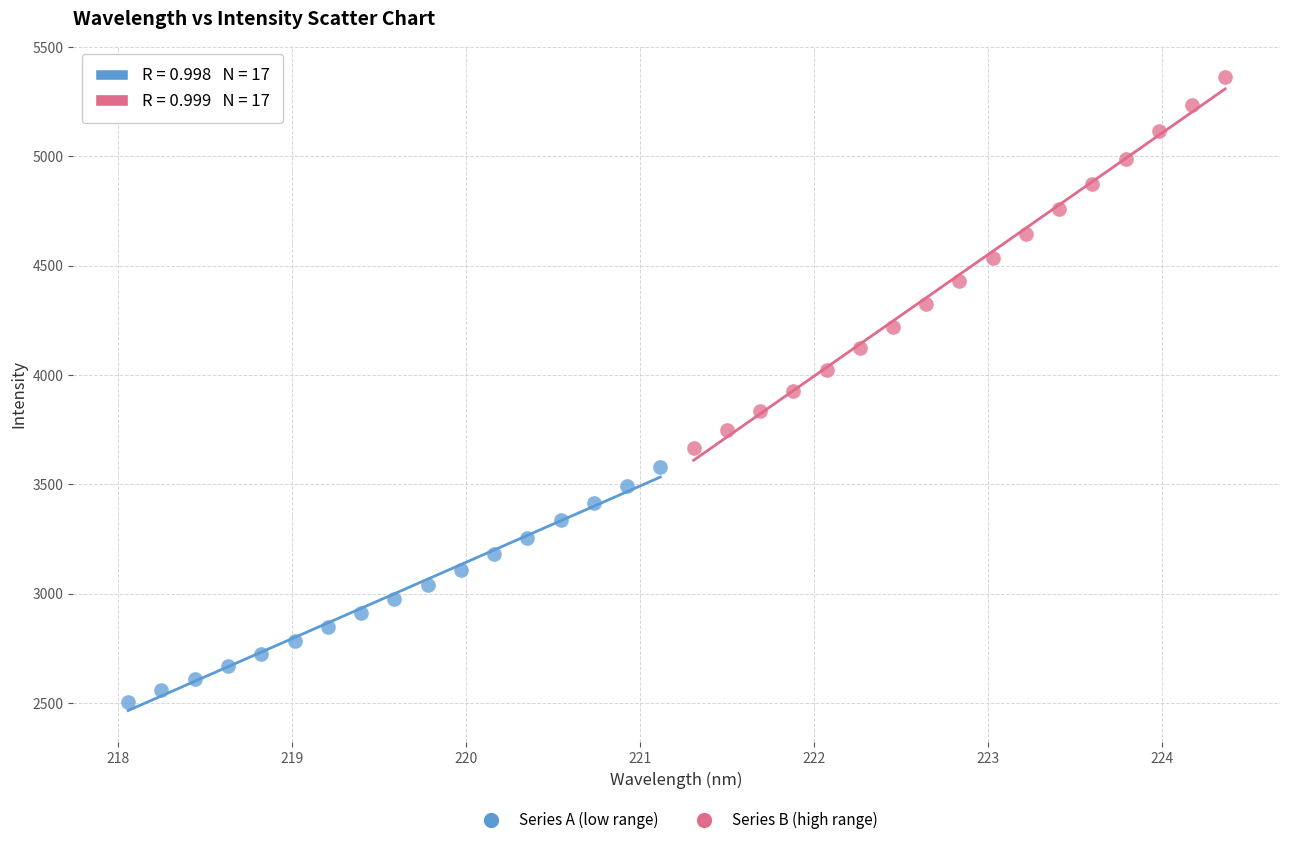

Which series reaches the minimum Y coordinate?

Series A (low range)